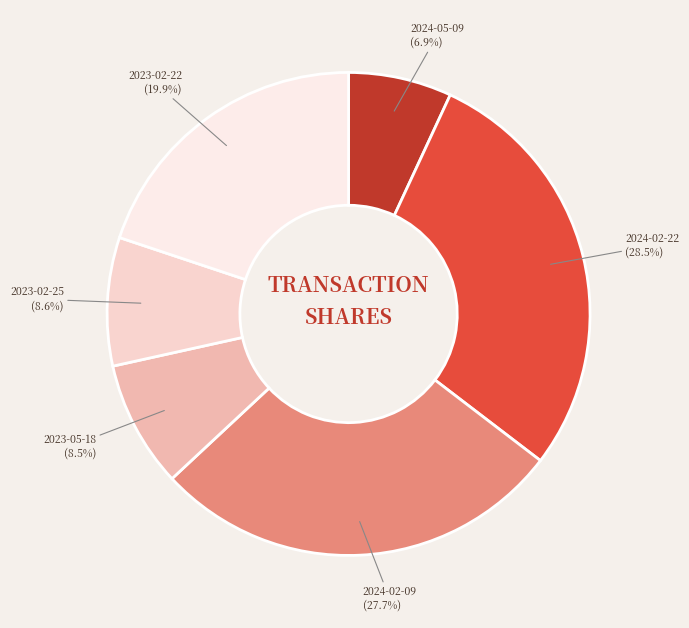

Is 2024-02-09 the majority of the pie?

No